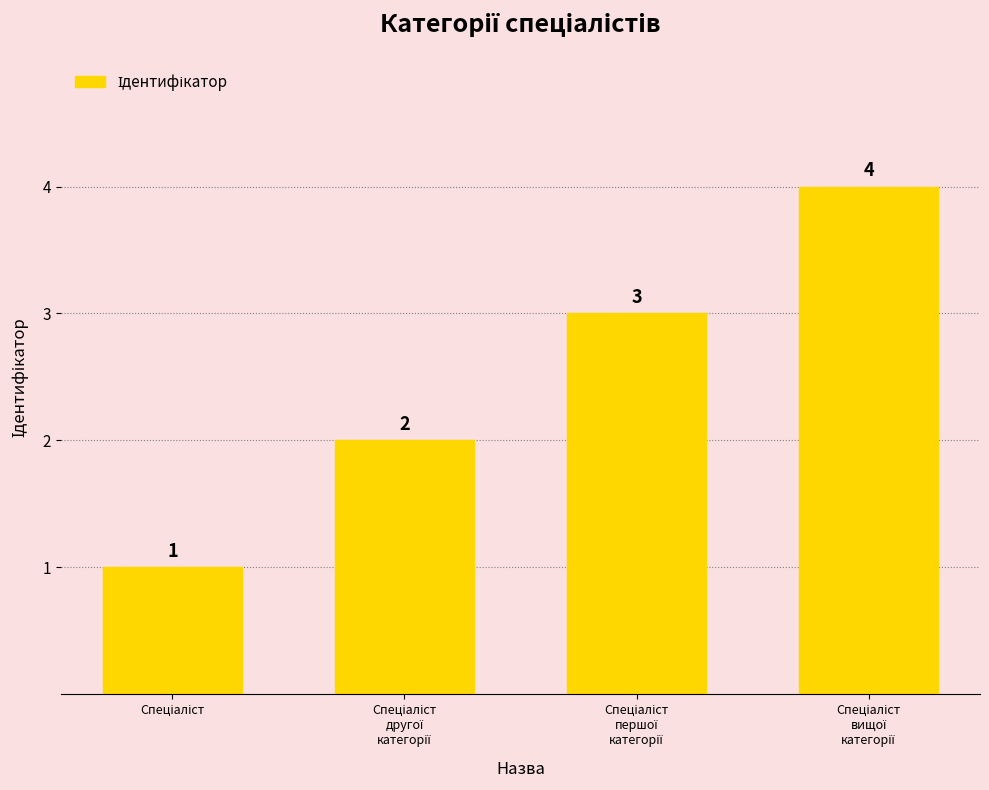

What is the greatest value displayed?

4